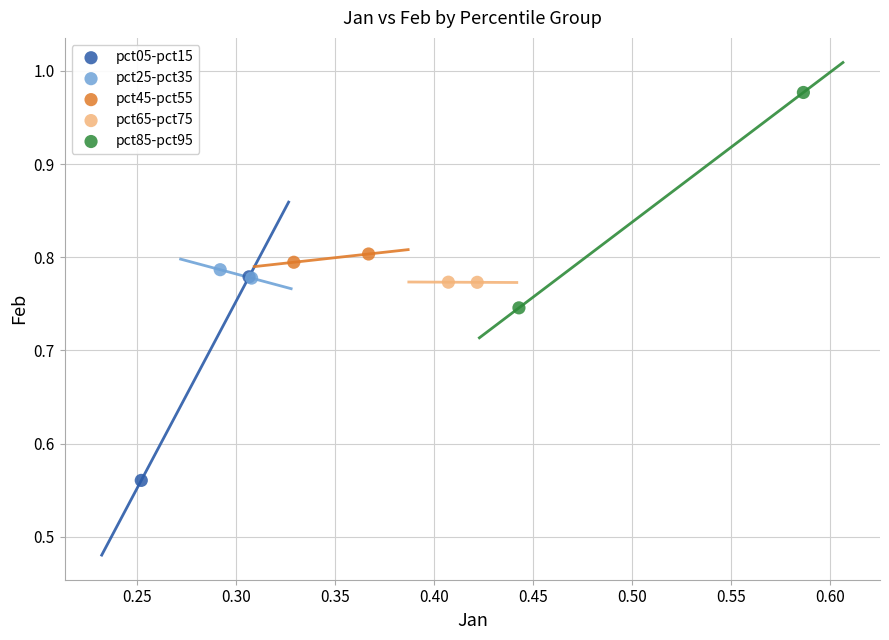

Which series has the largest Y range (max minus min)?

pct85-pct95